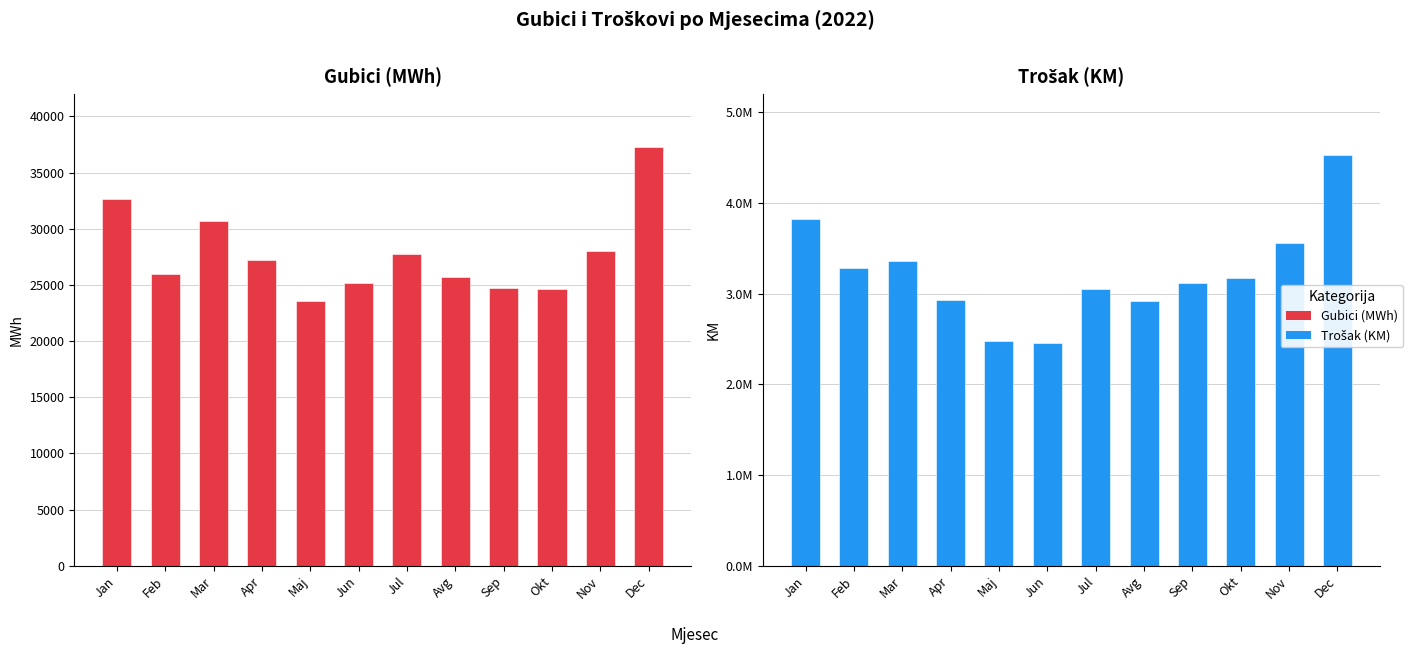

What is the sum of the Trošak (KM) values at Maj and Dec?

6997351.2